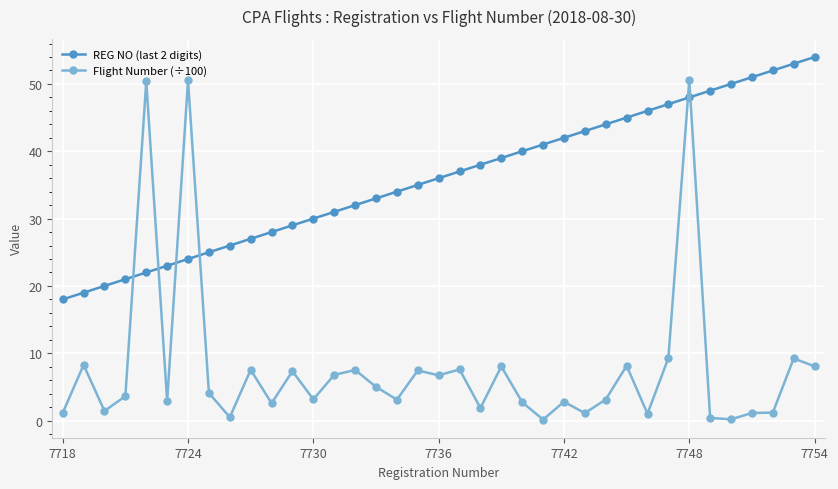

What is the minimum value for REG NO (last 2 digits)?

18.0